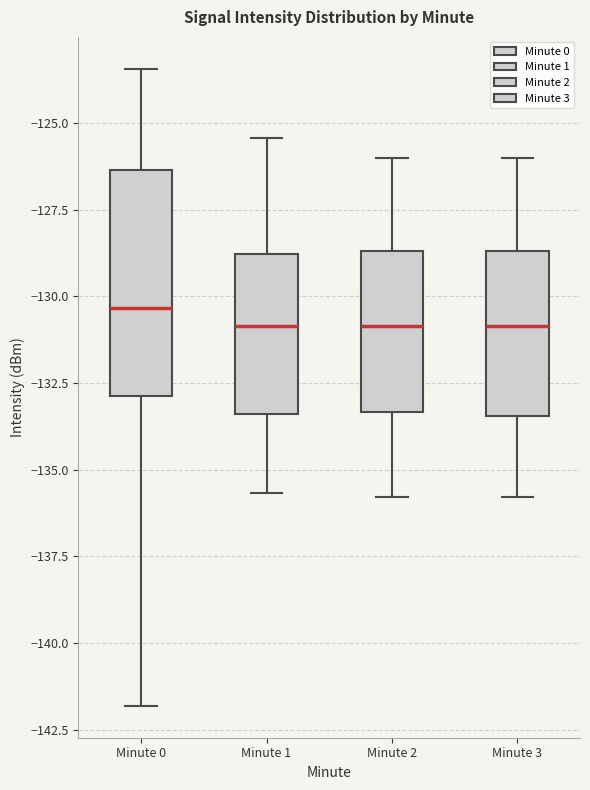

Reading left to right, transcribe this box plot: for each box, give where its median line is, the range the box spans, and where its two whiskers end, as read against the y-axis. The values are not printed on the chart, so give them approximately, as read against the axis.

Minute 0: median -130.5, box -133.0 to -126.5, whiskers -142.0 to -123.5
Minute 1: median -131.0, box -133.5 to -129.0, whiskers -135.5 to -125.5
Minute 2: median -131.0, box -133.5 to -128.5, whiskers -136.0 to -126.0
Minute 3: median -131.0, box -133.5 to -128.5, whiskers -136.0 to -126.0